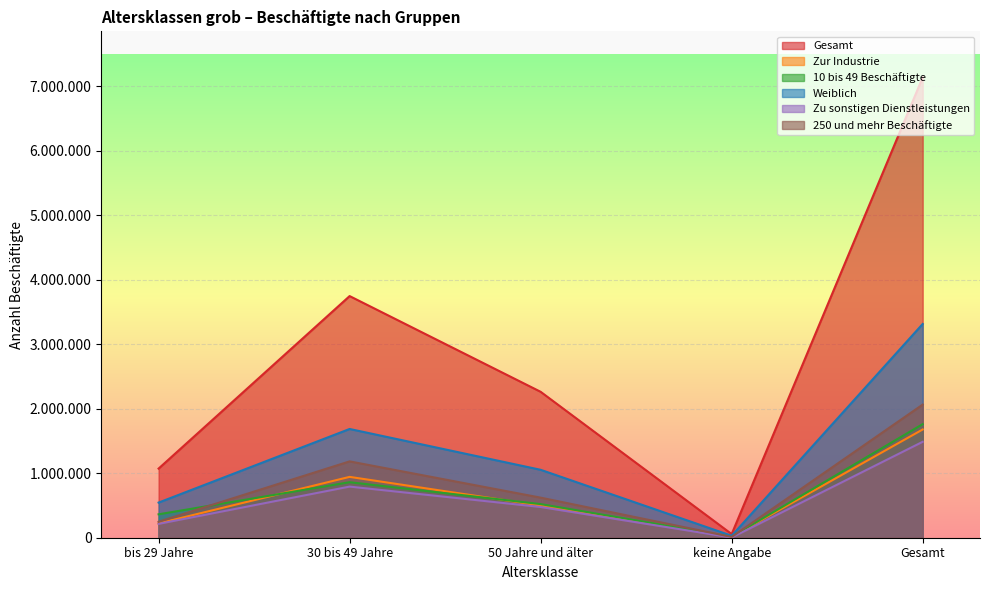

What is the maximum value shown in the chart?

7138179